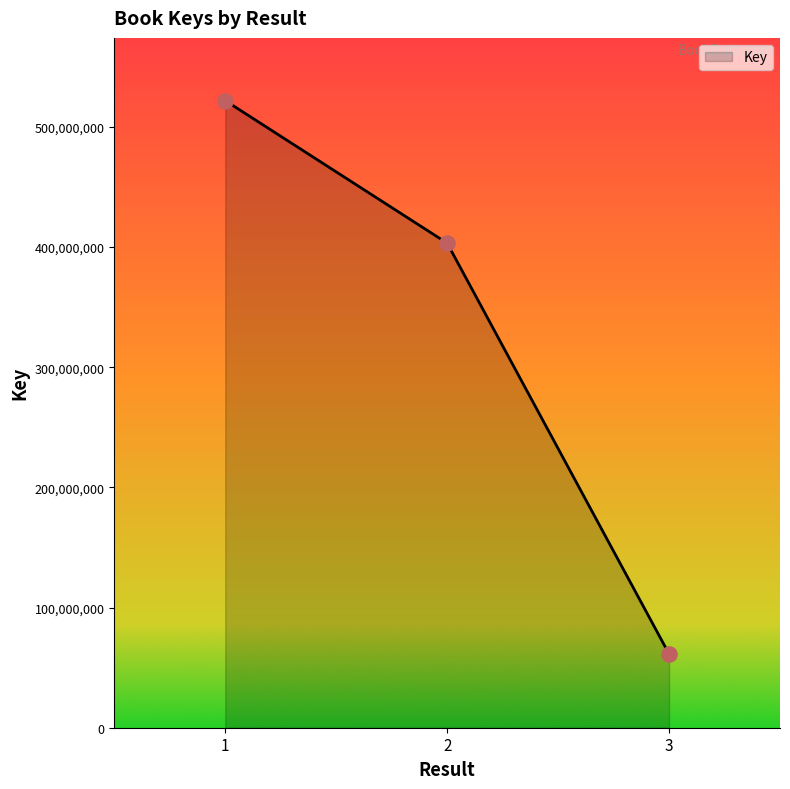

Between 3 and 1, which is larger?

1